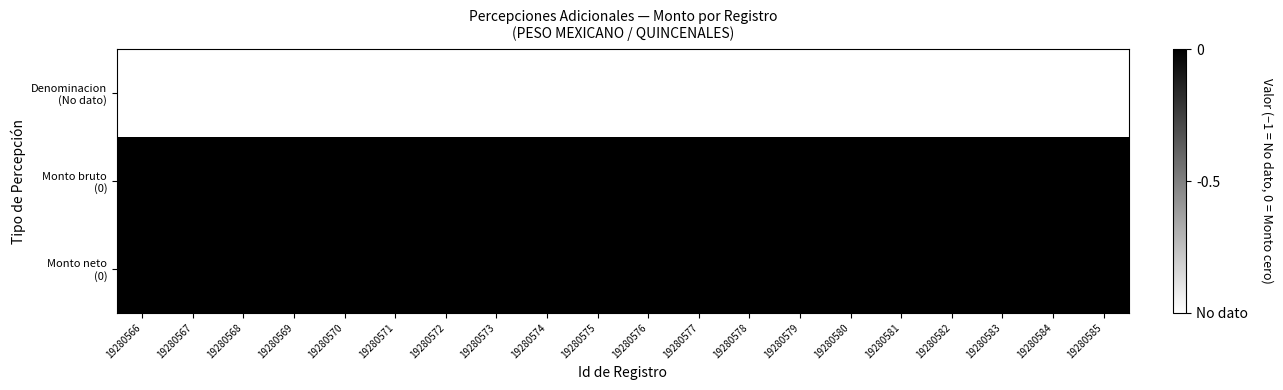

Is it true that Denominacion (No dato) equals -1 at 19280566?

True